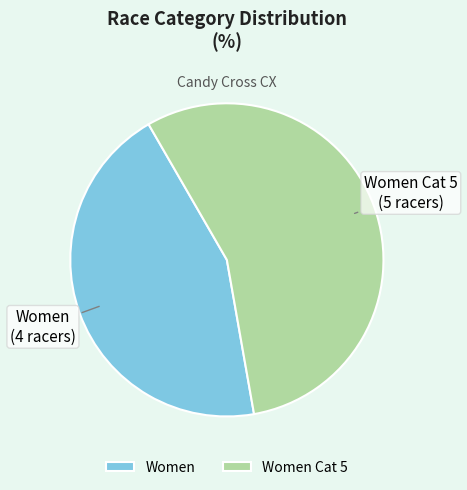

Does any single category account for the majority?

Yes